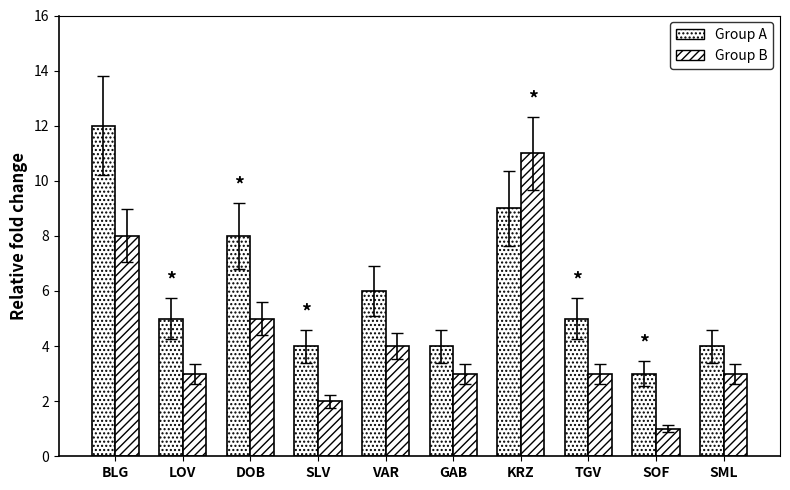

What is the sum of all Group B values?

43